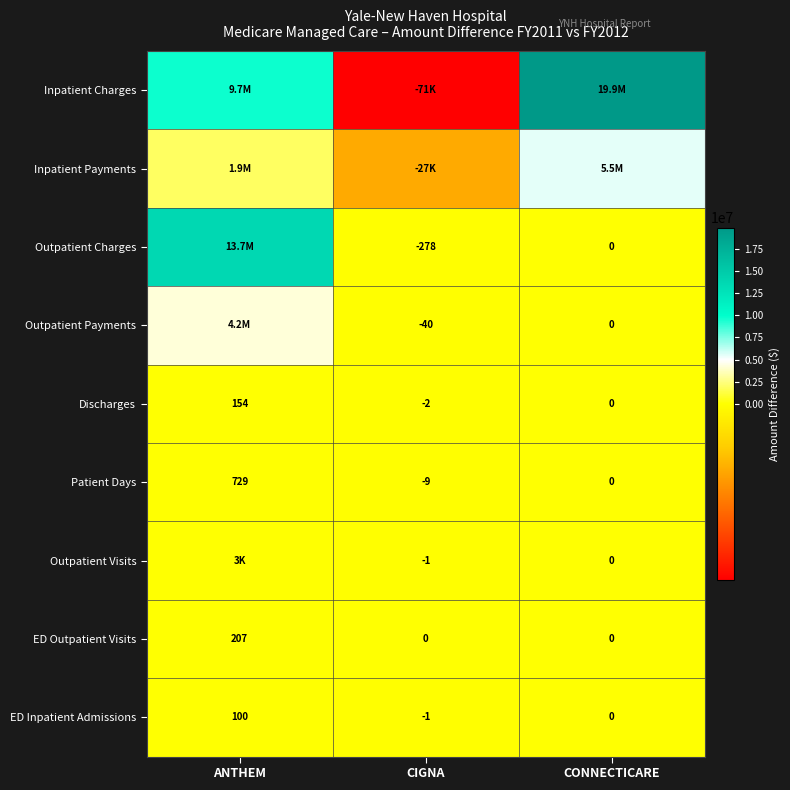

The value of Outpatient Payments at CIGNA is -60. True or false?

False